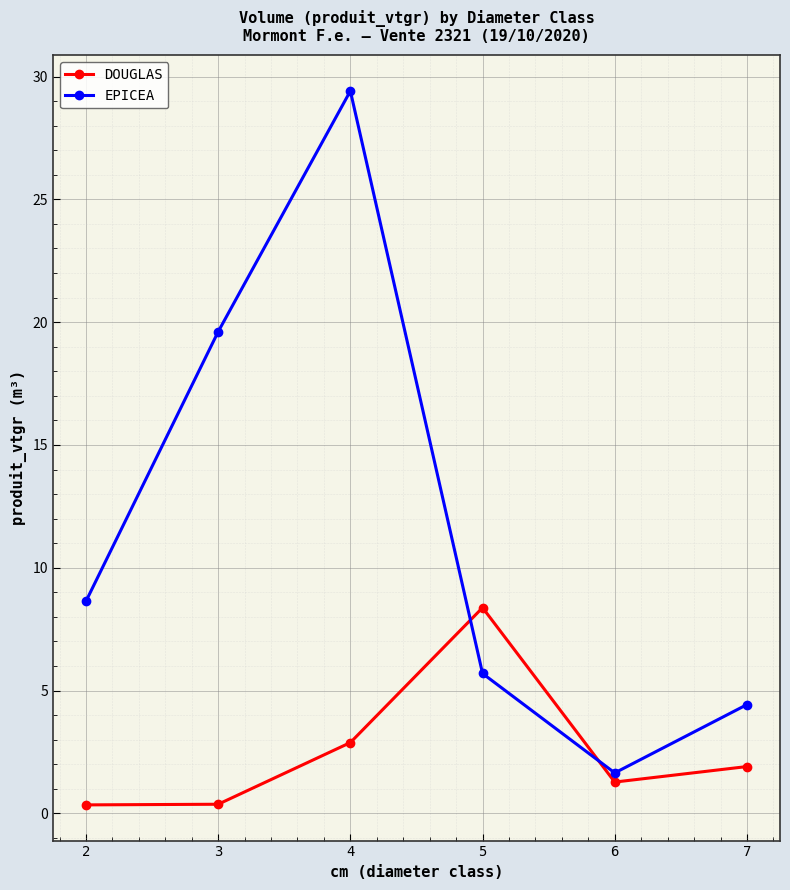

Where do DOUGLAS and EPICEA first cross each other?

4 and 5